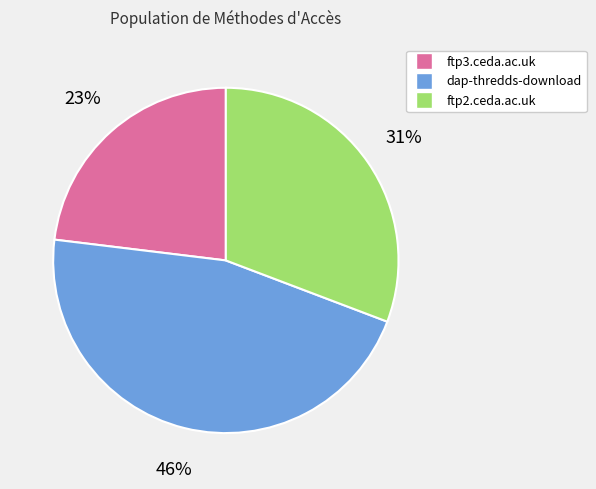

The dap-thredds-download slice represents 34% of the pie. True or false?

False